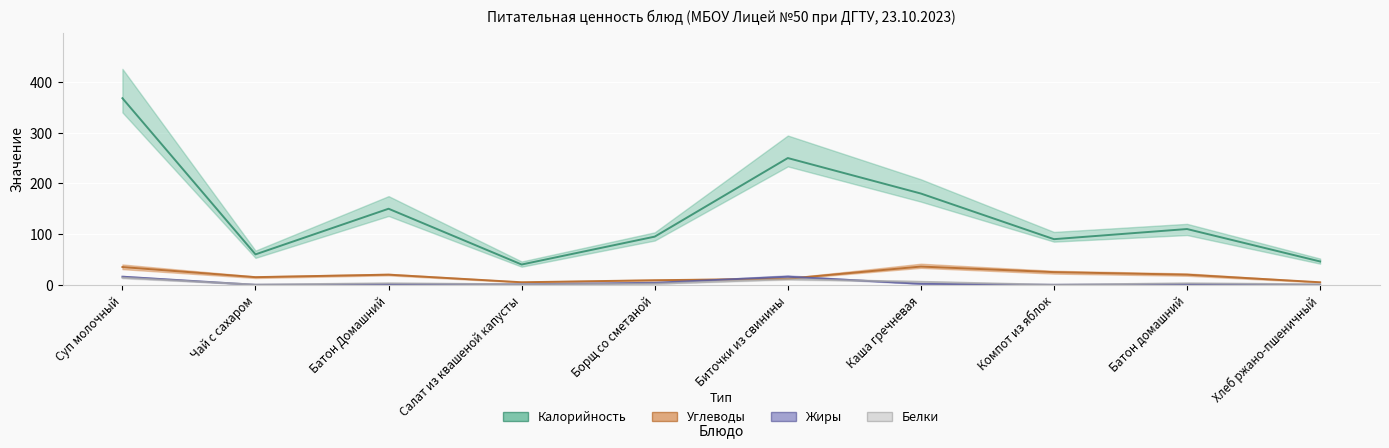

In Калорийность, how many points are lower than both neighbors (excluding endpoints)?

3